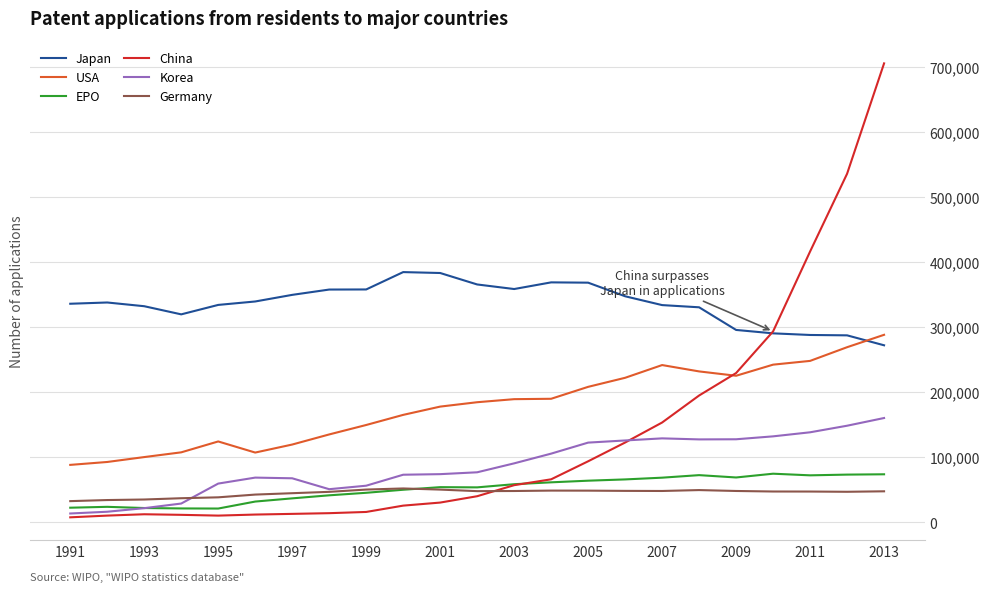

What is the greatest value displayed?

704936